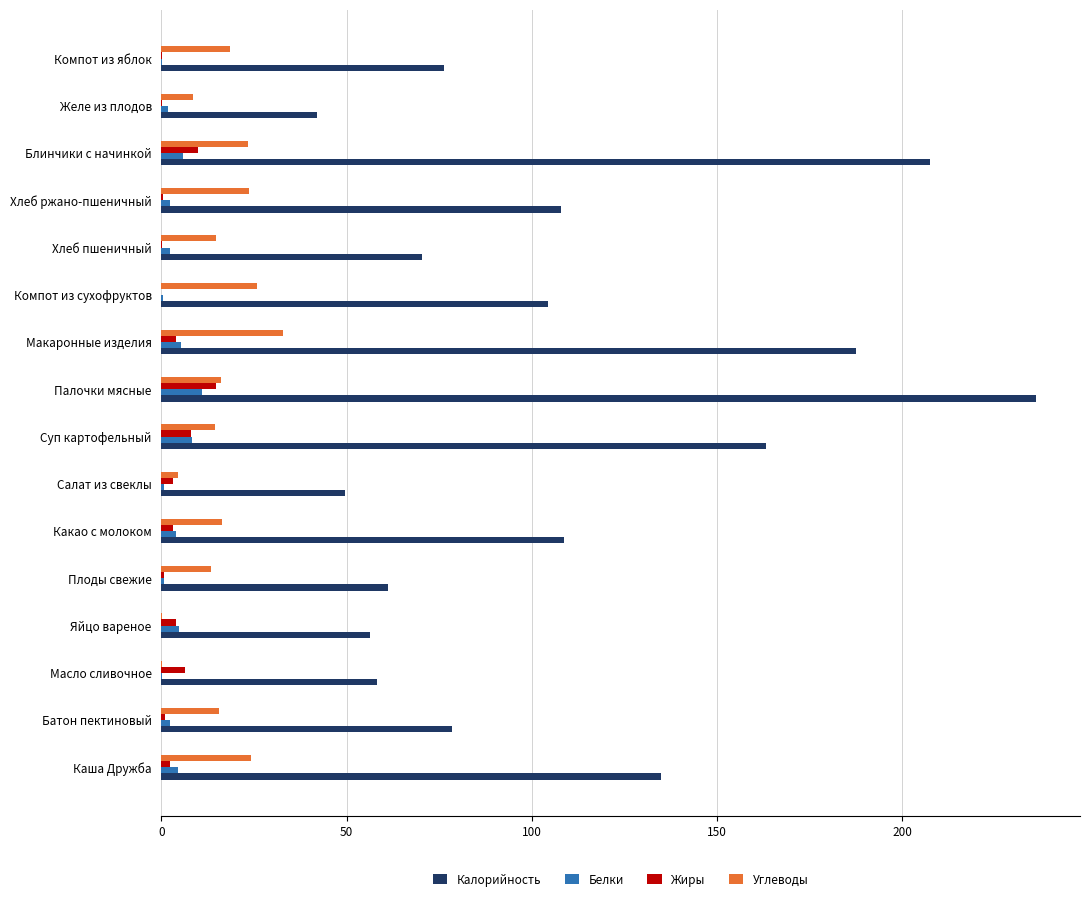

Which series has the largest range (max minus min)?

Калорийность